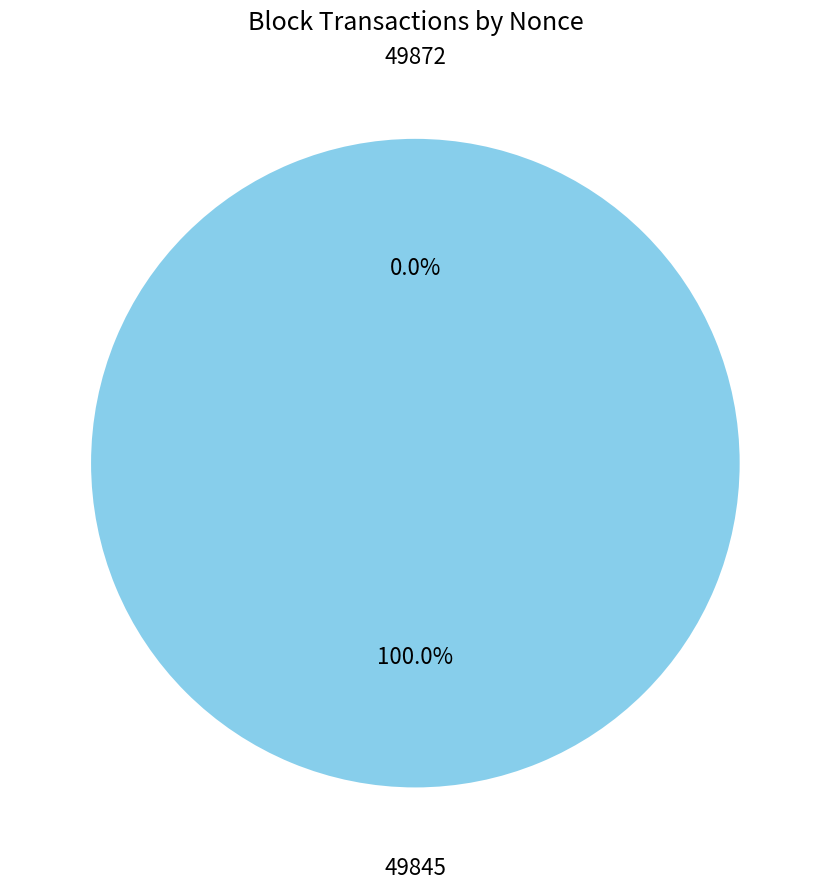

Rank the categories by value from lowest to highest.

49872, 49845